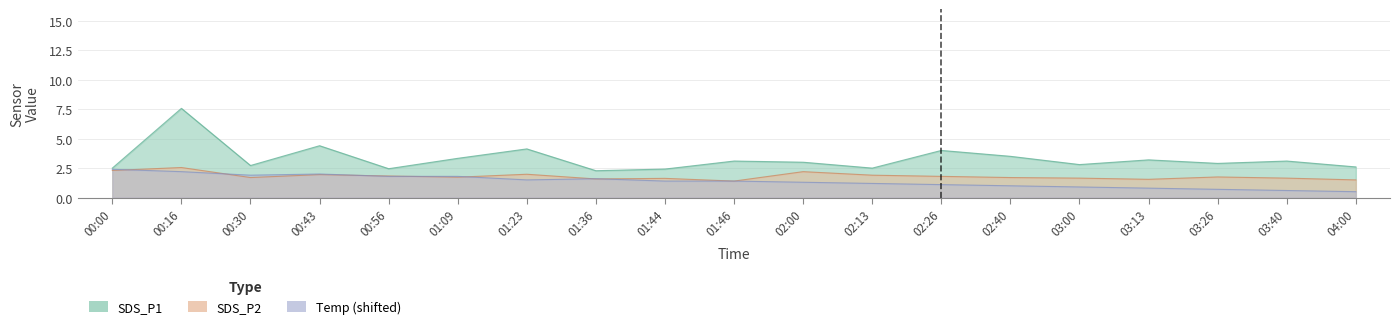

At which category does SDS_P2 reach its first local valley?

00:30